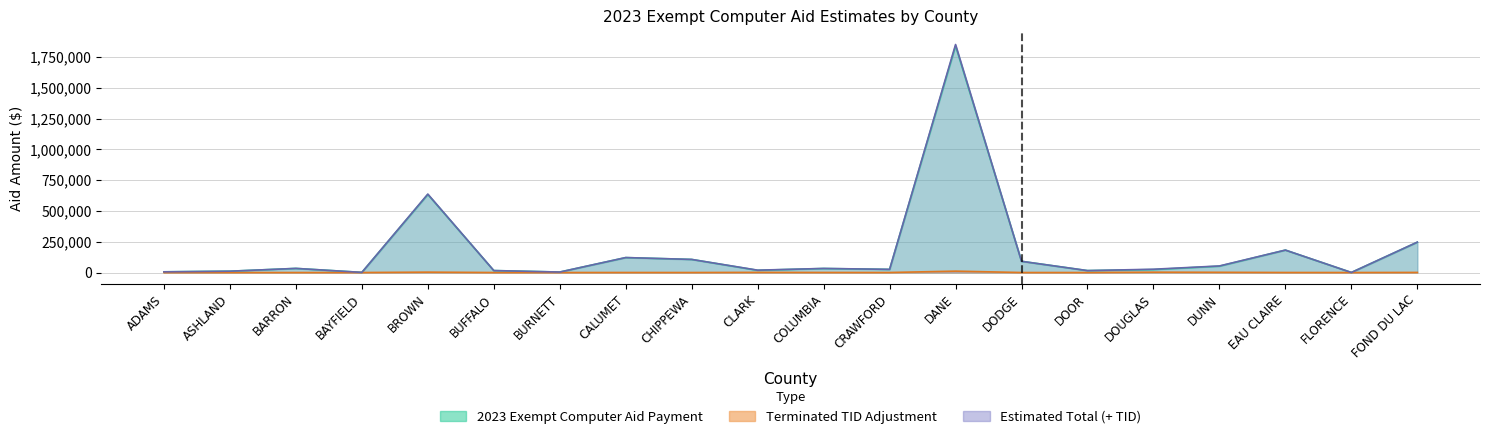

How many lines are shown in the chart?

3